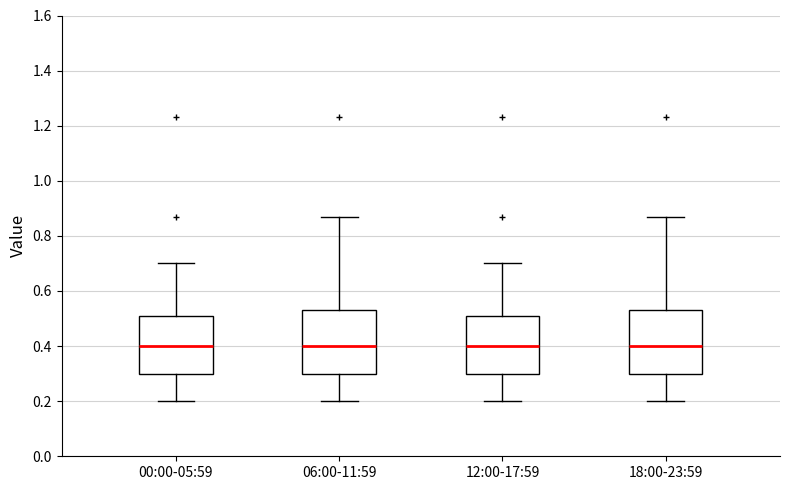

Reading left to right, read every box against the y-axis: the position of its median line, the range the box covers, and the ends of its whiskers. The values are not printed on the chart, so give them approximately, as read against the axis.

00:00-05:59: median 0.40, box 0.30 to 0.50, whiskers 0.20 to 0.70
06:00-11:59: median 0.40, box 0.30 to 0.54, whiskers 0.20 to 0.88
12:00-17:59: median 0.40, box 0.30 to 0.50, whiskers 0.20 to 0.70
18:00-23:59: median 0.40, box 0.30 to 0.54, whiskers 0.20 to 0.88